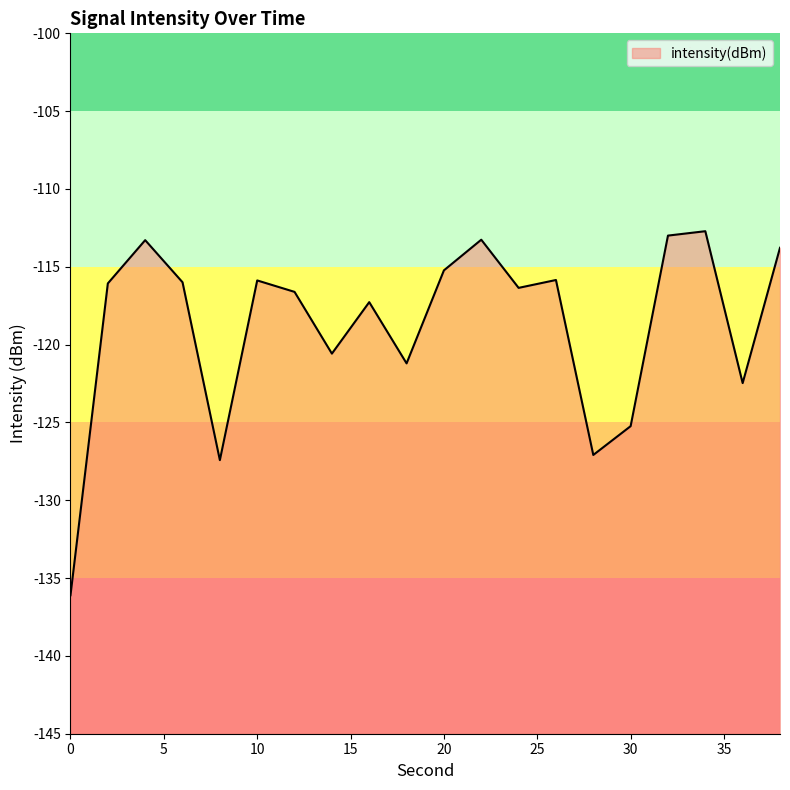

What is the sum of the values at 10 and 2?

-231.9